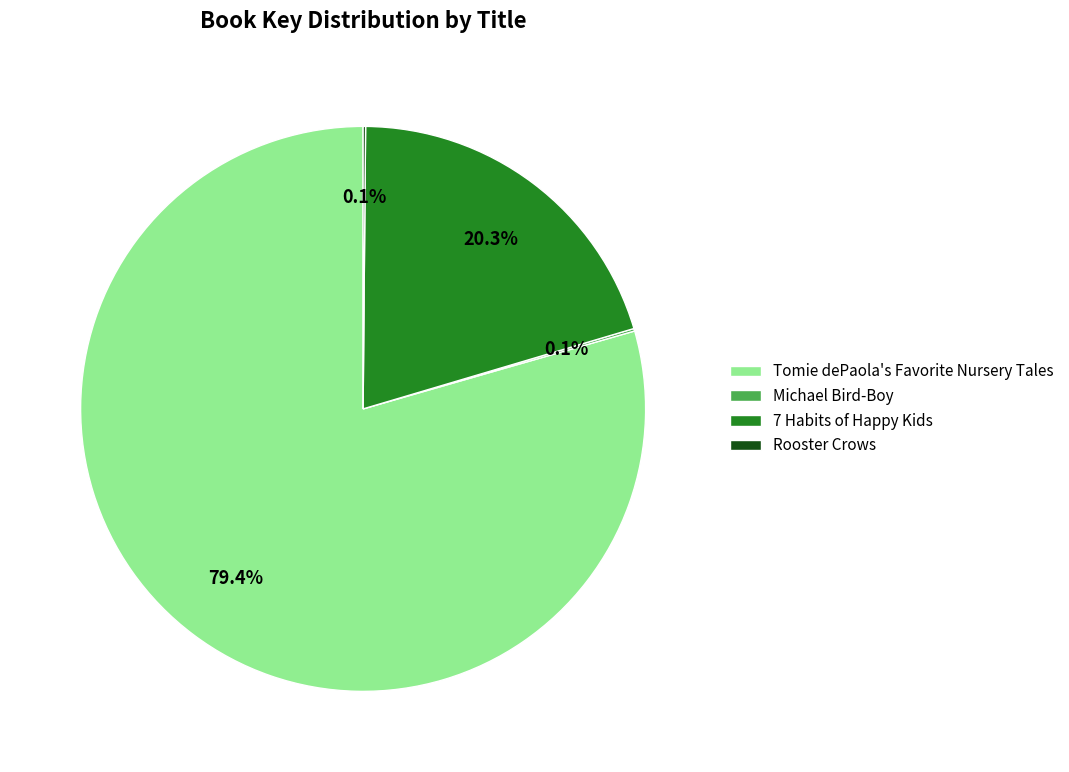

Approximately how many times larger is the value at 7 Habits of Happy Kids compared to Tomie dePaola's Favorite Nursery Tales?

0.3